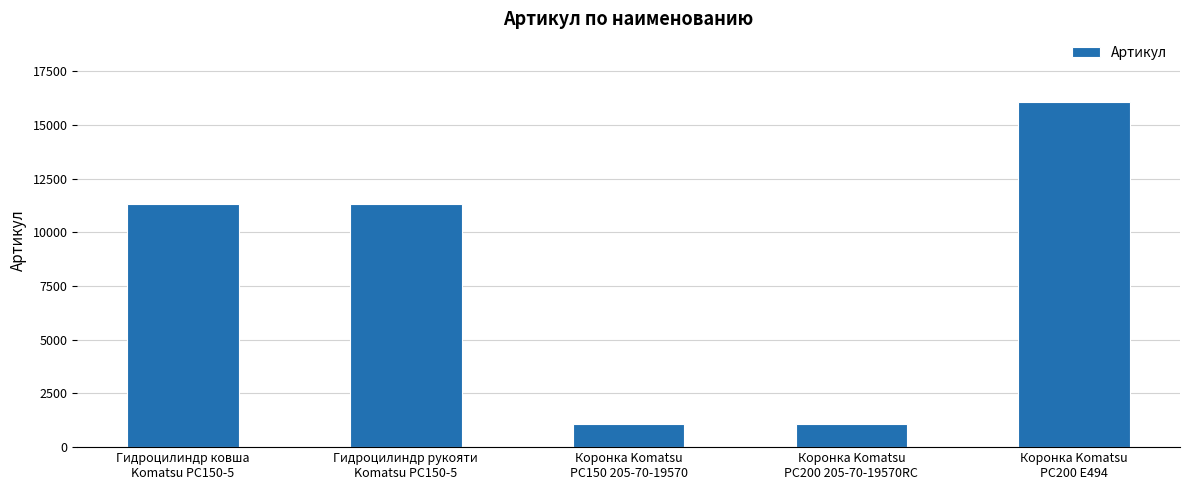

Approximately how many times larger is the value at Коронка Komatsu
PC200 E494 compared to Коронка Komatsu
PC150 205-70-19570?

14.7